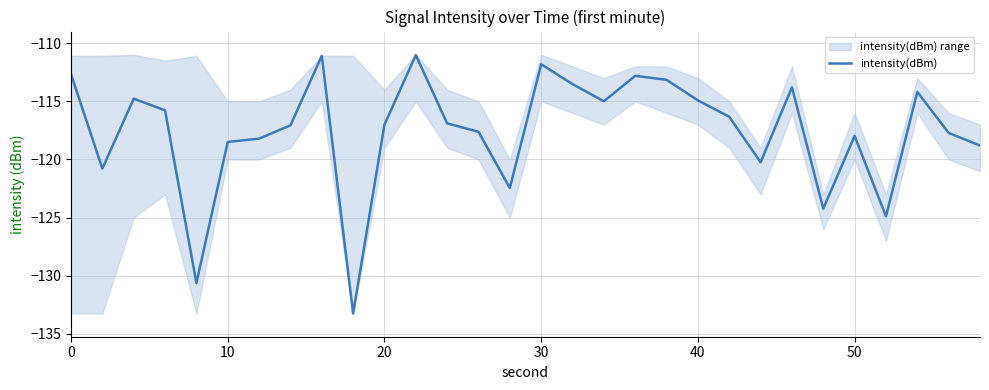

Is it true that intensity(dBm) equals -117.0 at 20?

True